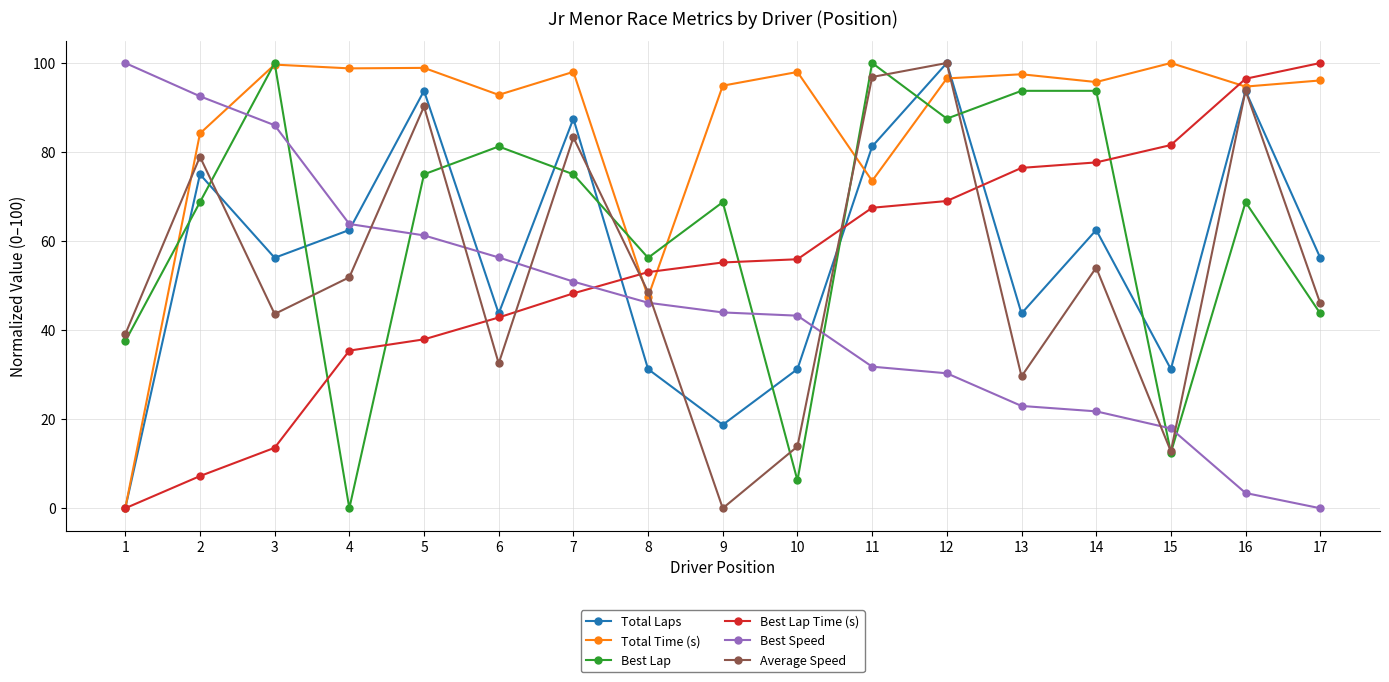

What are all the series names shown in the legend?

Total Laps, Total Time (s), Best Lap, Best Lap Time (s), Best Speed, Average Speed